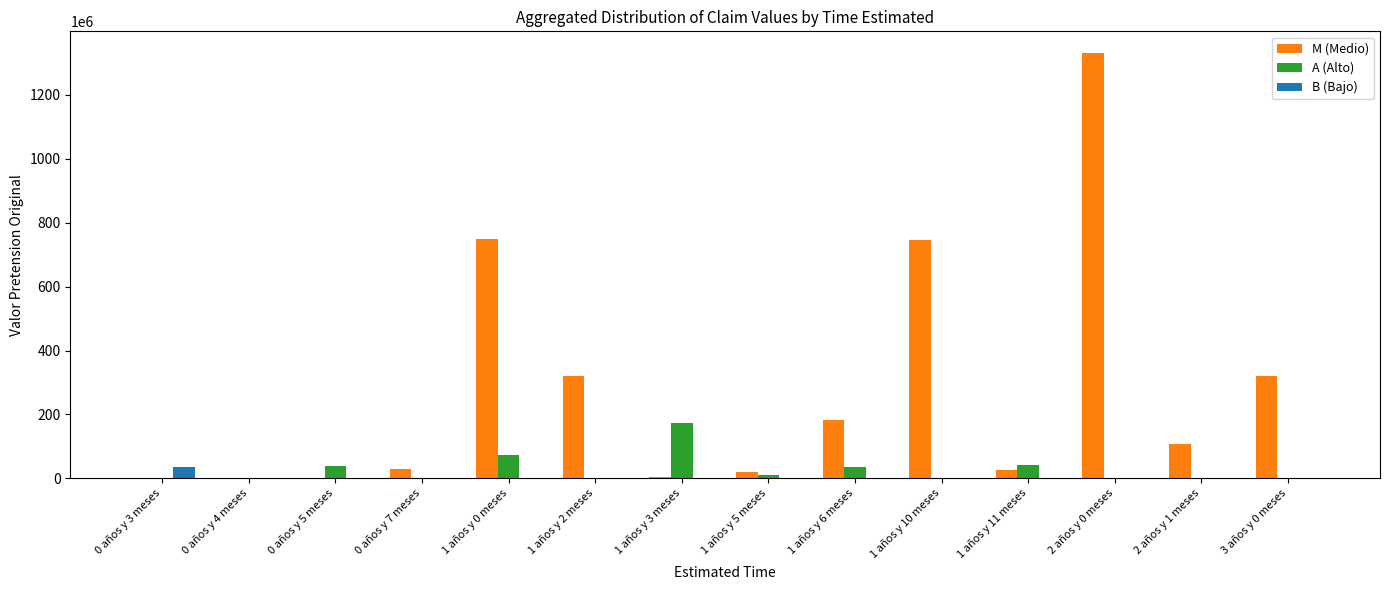

What is the maximum value shown in the chart?

1332361508